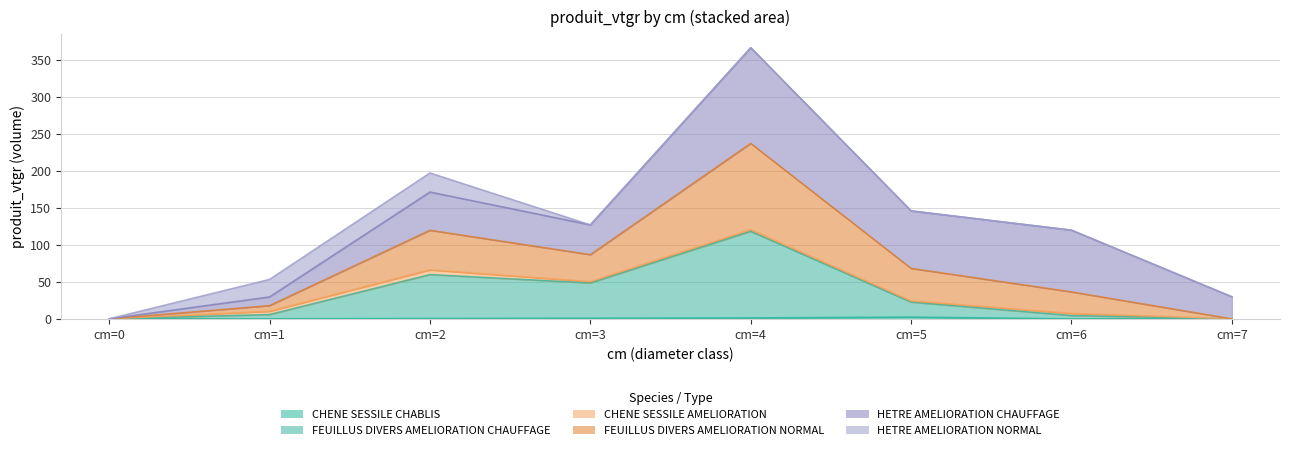

Which category has the lowest value across all series?

cm=0